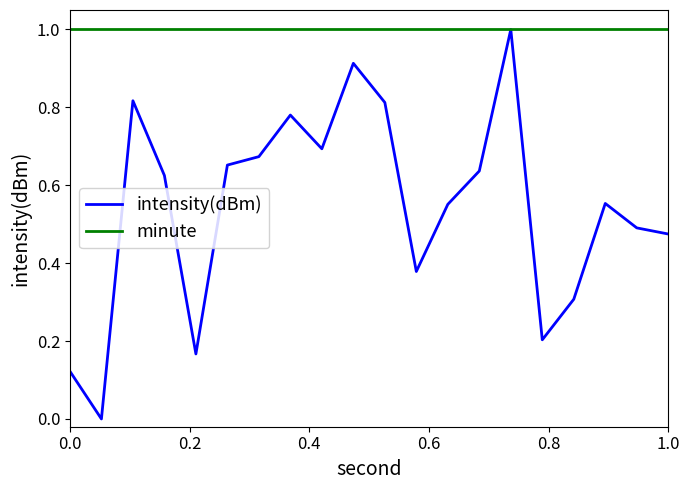

List the series in order of their overall mean, lowest first.

intensity(dBm), minute